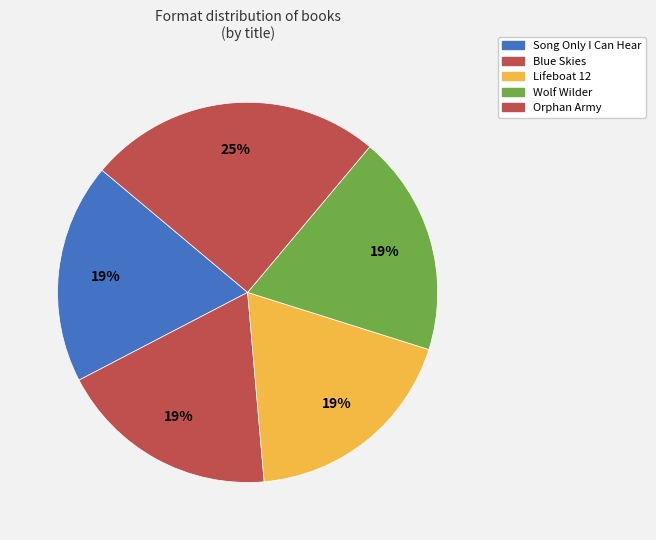

Which category has the biggest portion of the pie?

Orphan Army